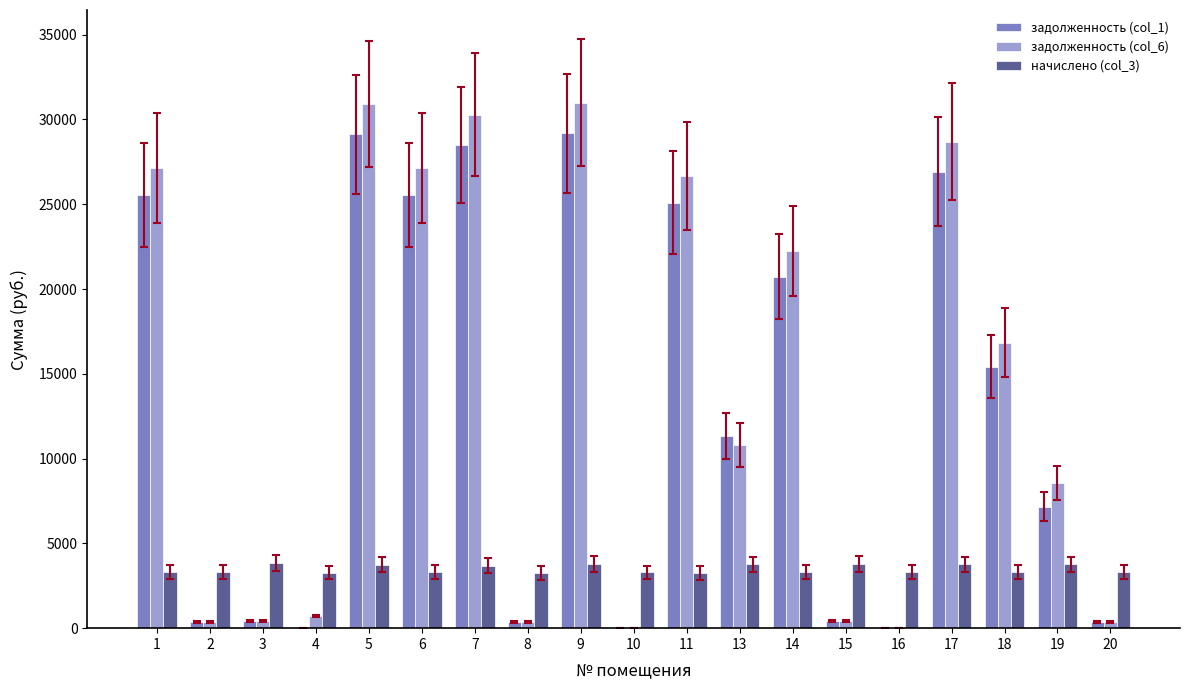

How many categories are shown in the chart?

19